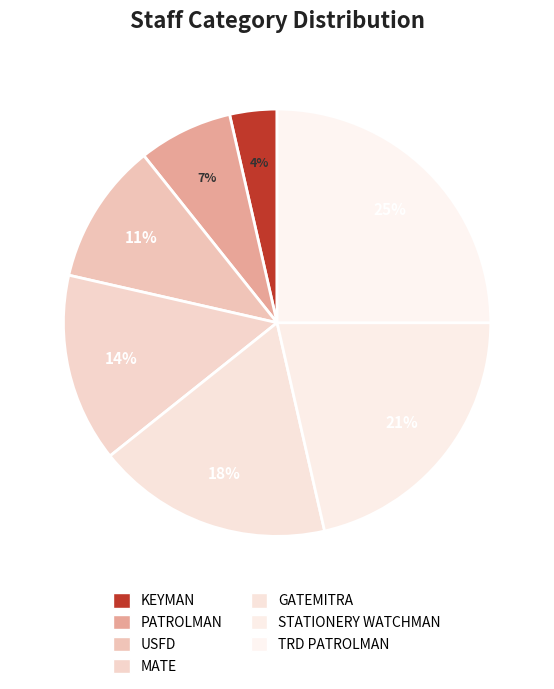

Count the number of slices in the pie.

7